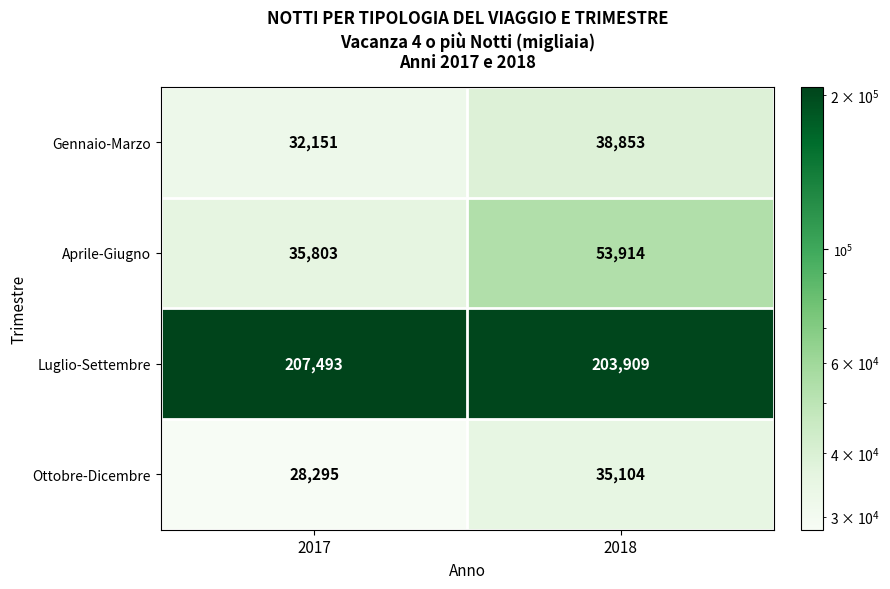

At which category is the sum across all series the highest?

2018